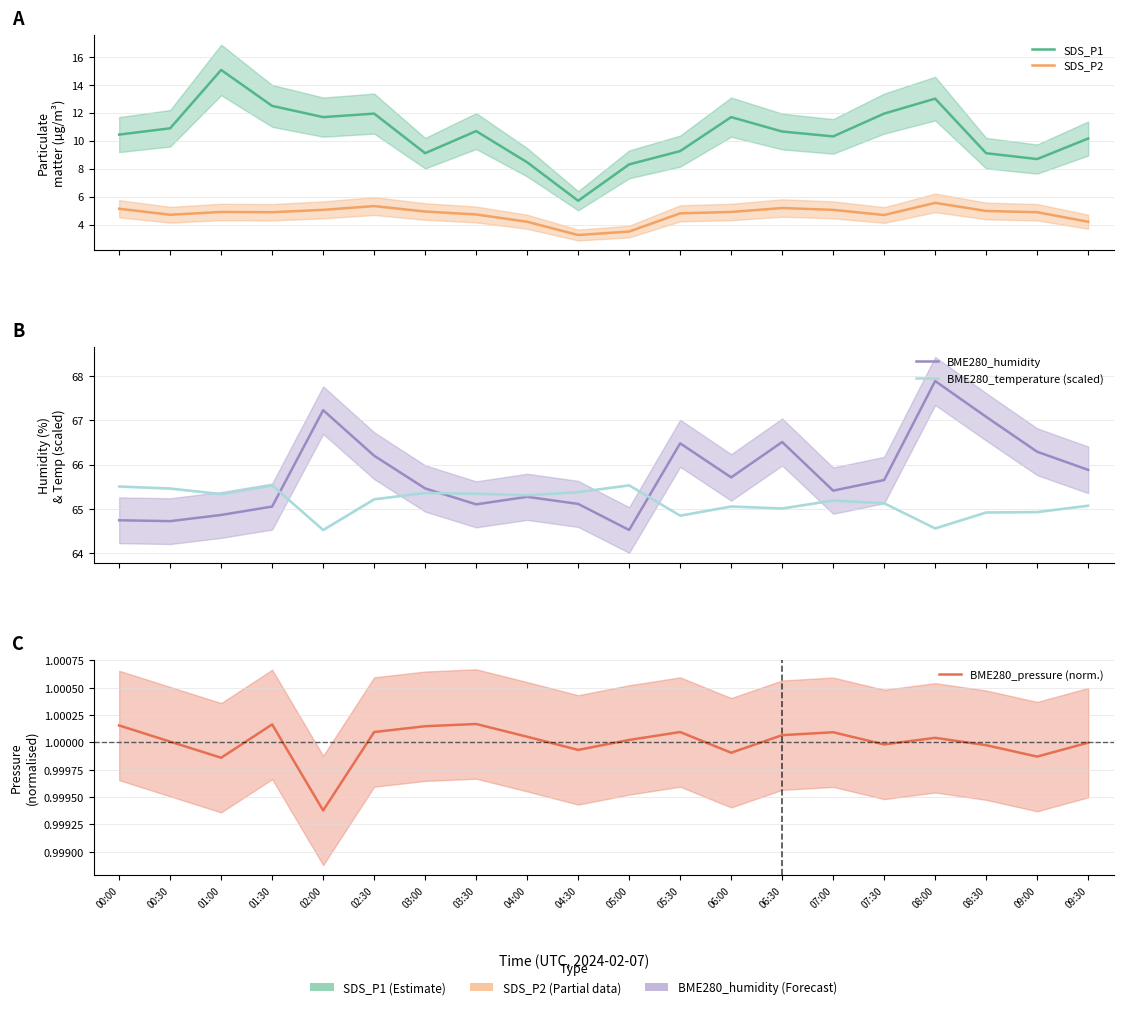

How many lines are shown in the chart?

5